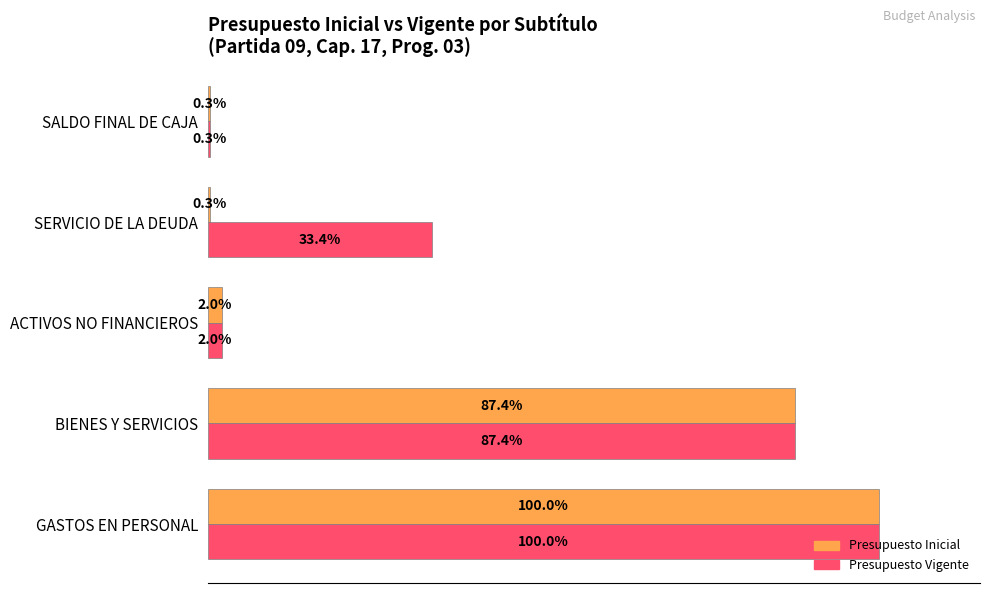

What are all the series names shown in the legend?

Presupuesto Inicial, Presupuesto Vigente